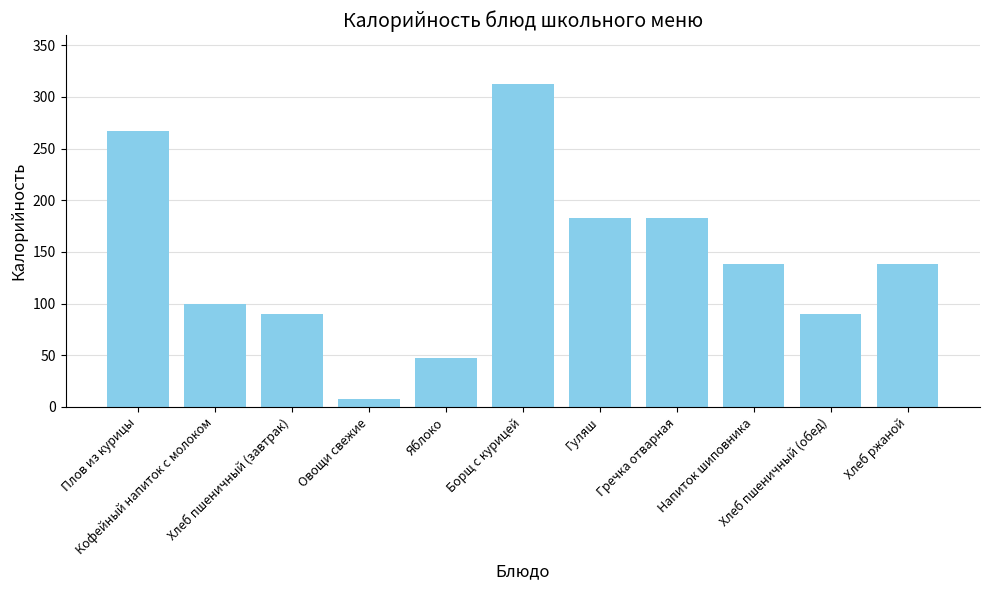

What is the value of the 10th bar from the left?

89.6